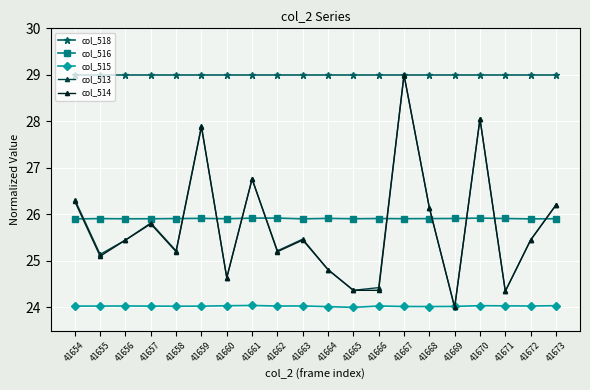

What is the value of the col_518 point at the 14th from the left?

29.0